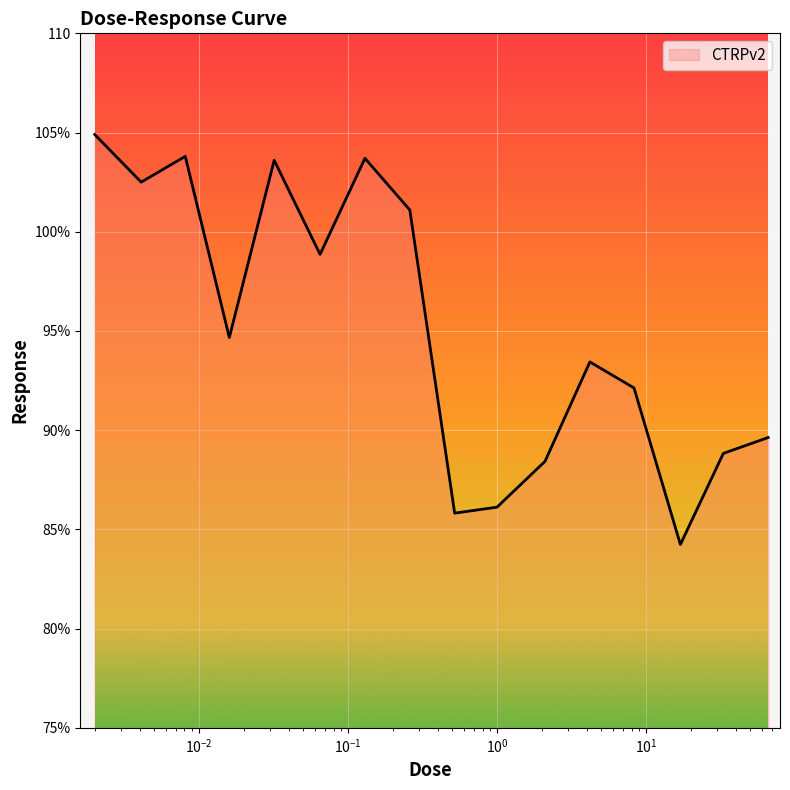

Does the chart have visible grid lines?

Yes